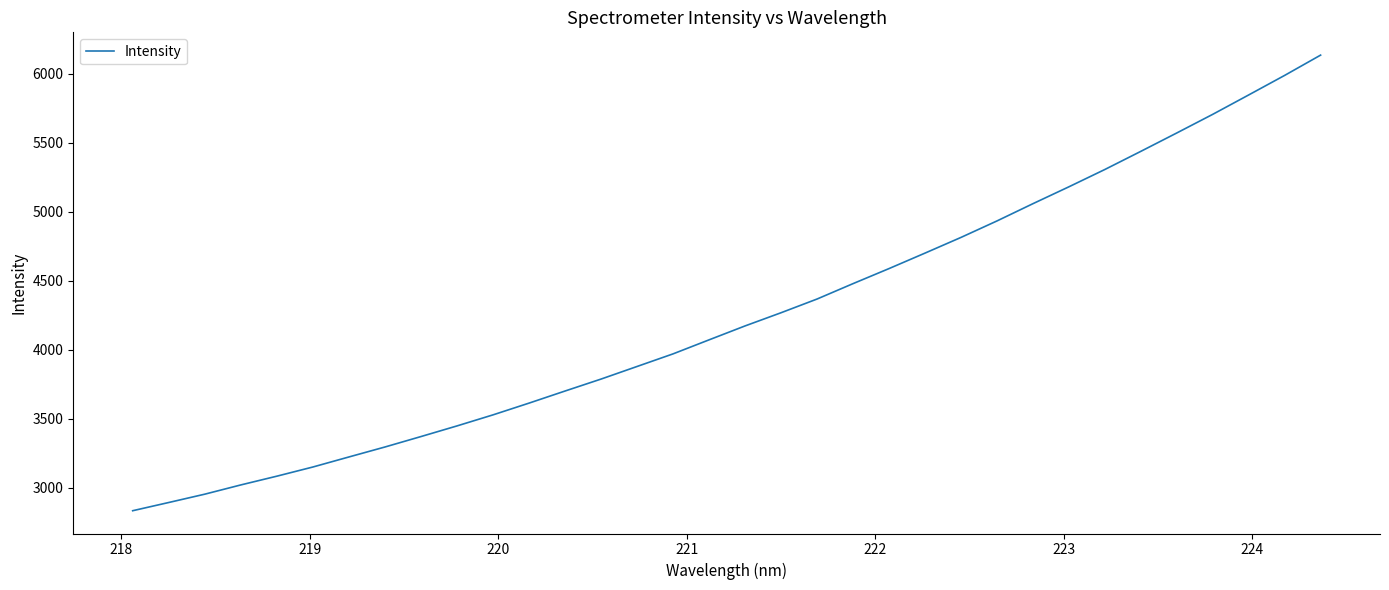

What is the difference between the maximum and minimum values?

3299.0